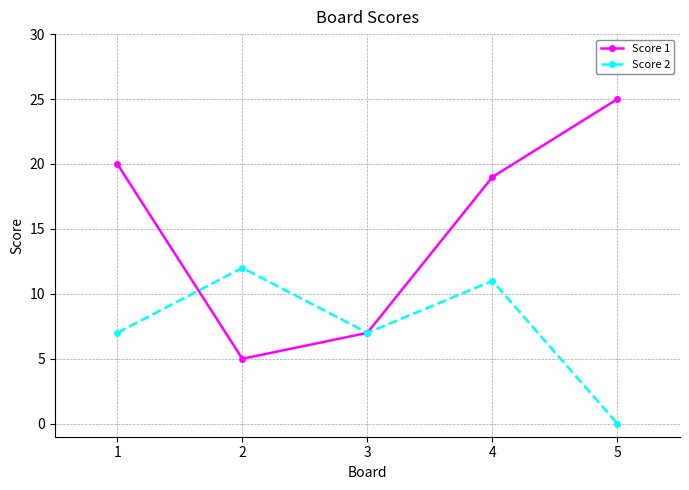

List the series in order of their overall mean, lowest first.

Score 2, Score 1